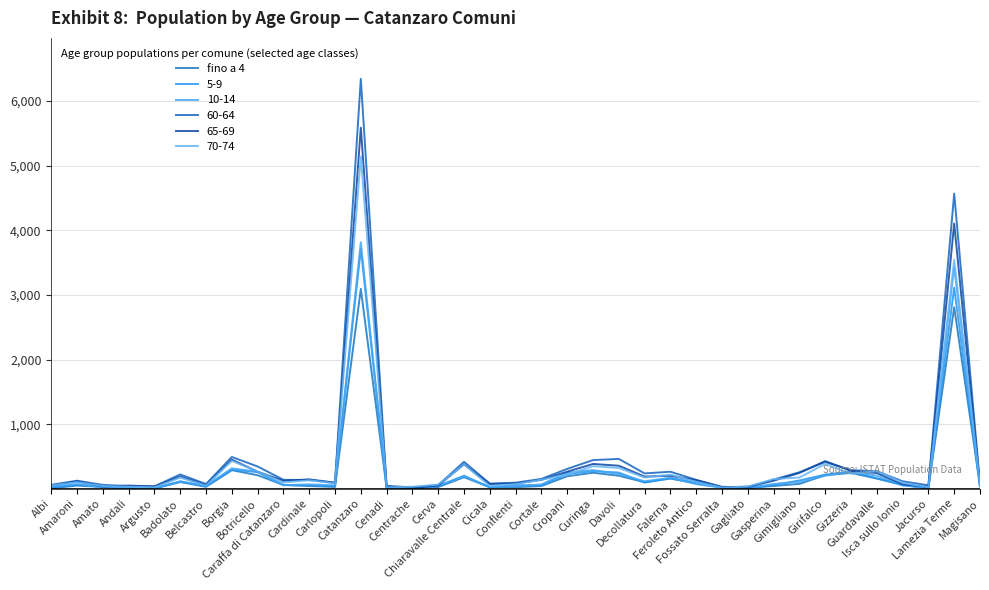

Is this an area chart (filled region under the line)?

No